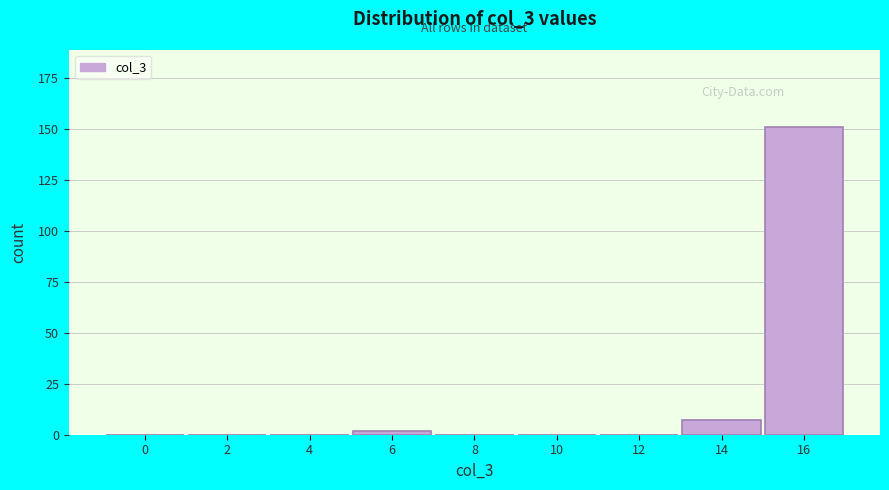

Reading left to right, extract all data points from this chart.

0=0	2=0	4=0	6=2	8=0	10=0	12=0	14=7	16=151